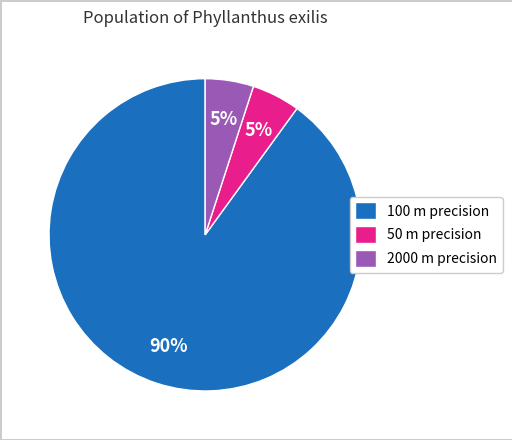

To the nearest percent, what percentage of the pie is 2000?

5%